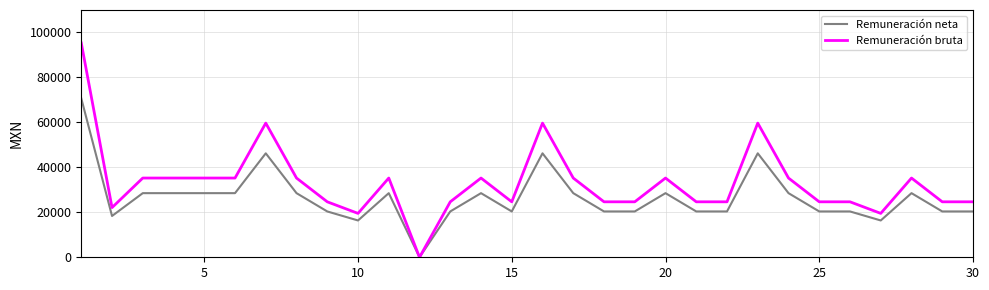

Which series has the largest total across all categories?

Remuneración bruta